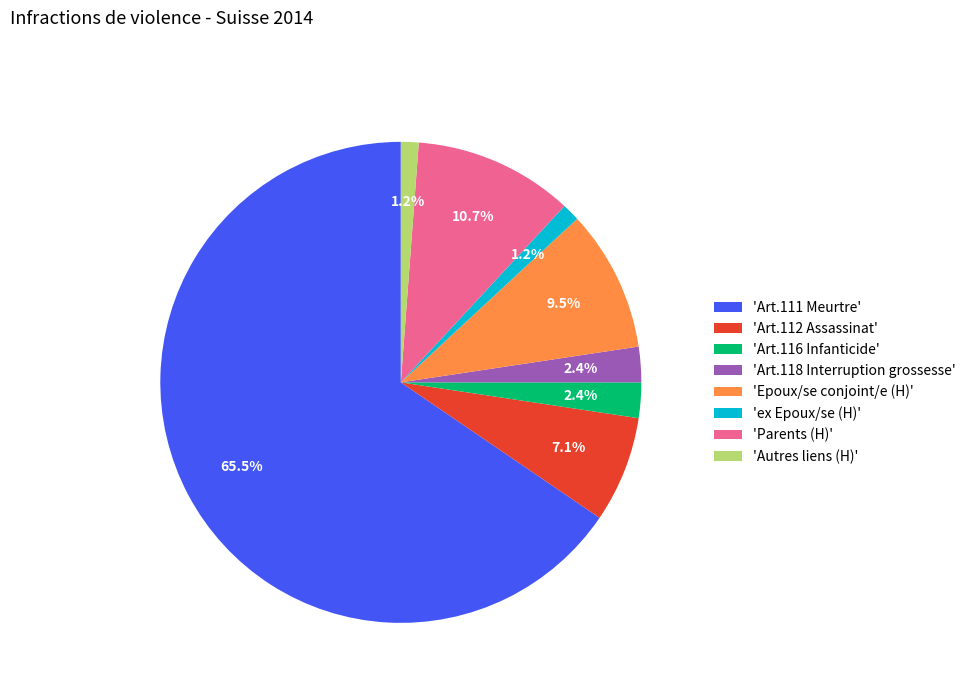

Is the sum of 'Art.116 Infanticide' and 'Art.118 Interruption grossesse' greater than half?

No